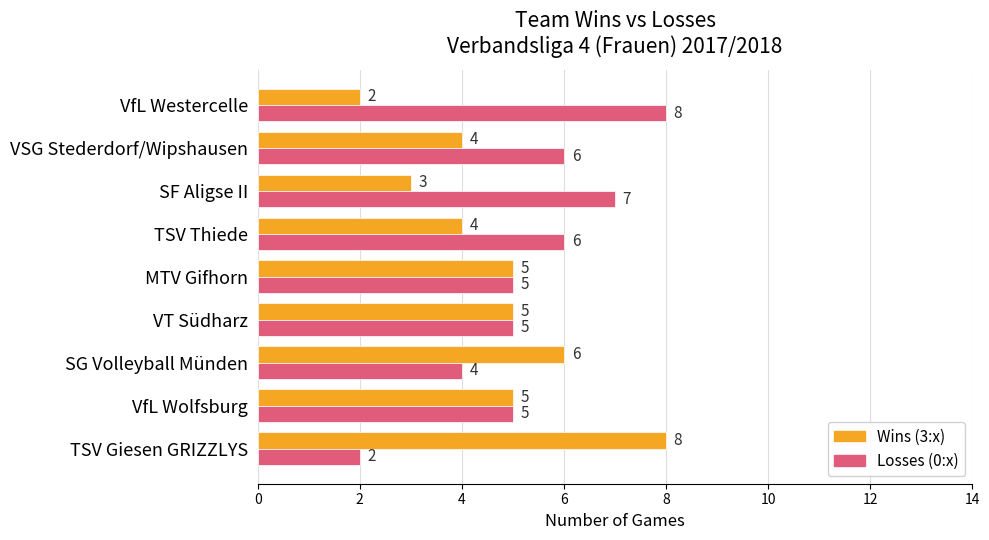

What is the total value across all series at VfL Westercelle?

10